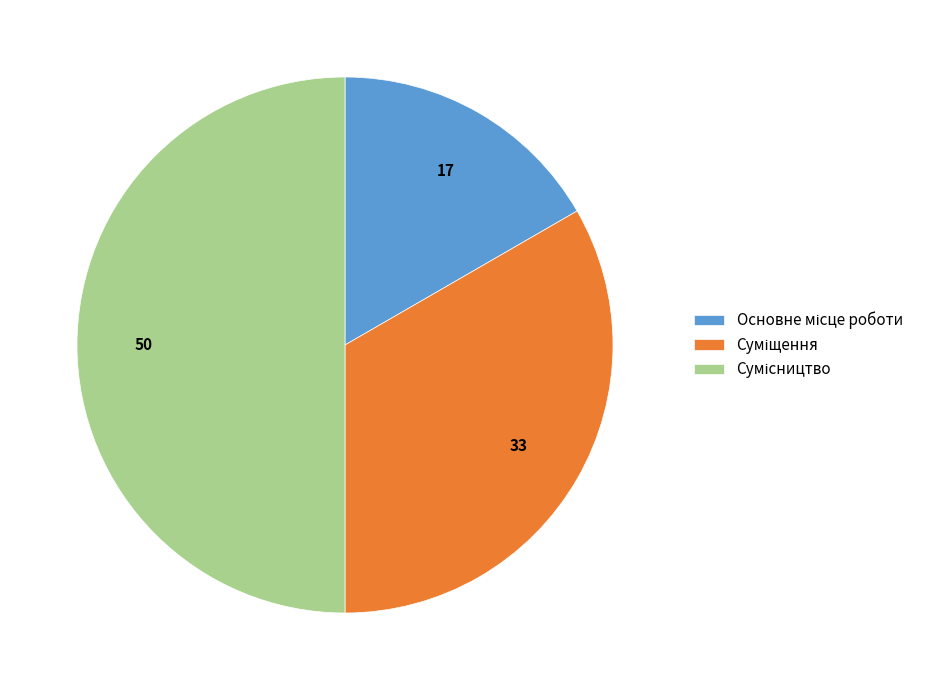

How many segments does this pie chart have?

3